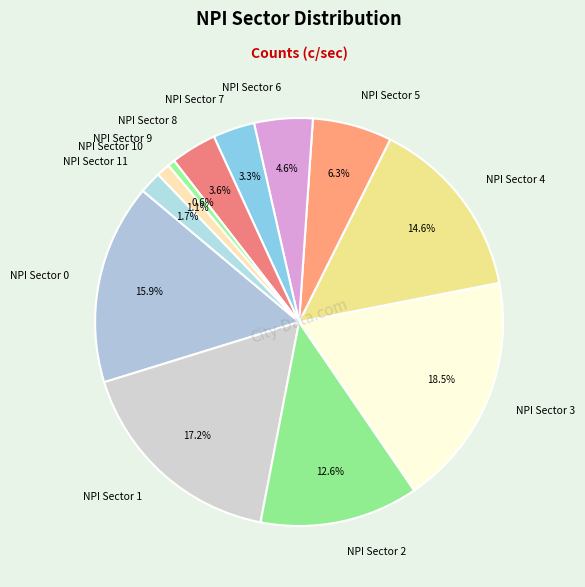

Is there any slice that represents more than half of the pie?

No